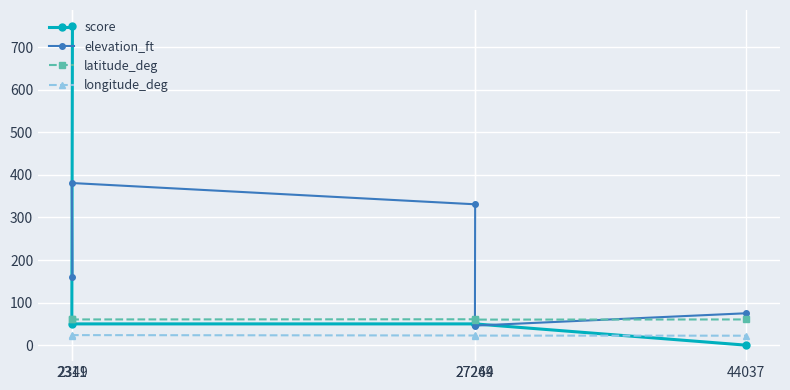

Reading right to left, list all the values displayed in this chart.

score: 44037=0.0	27249=50.0	27264=50.0	2311=50.0	2349=750.0
elevation_ft: 44037=75.0	27249=46.0	27264=331.0	2311=381.0	2349=161.0
latitude_deg: 44037=60.5	27249=60.1	27264=60.9	2311=60.5	2349=60.5
longitude_deg: 44037=22.3	27249=22.5	27264=22.7	2311=23.7	2349=22.3